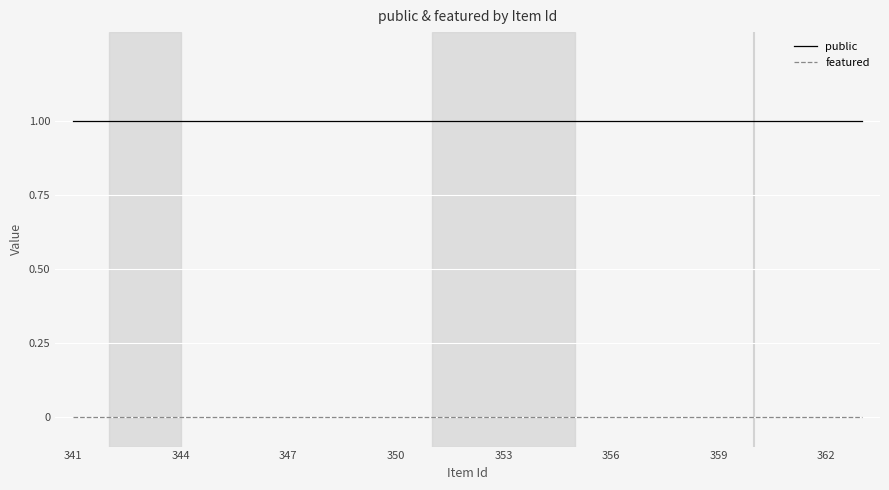

Reading right to left, extract all data points from this chart.

public: 1	1	1	1	1	1	1	1	1	1	1	1	1	1	1	1	1	1	1	1	1	1	1
featured: 0	0	0	0	0	0	0	0	0	0	0	0	0	0	0	0	0	0	0	0	0	0	0